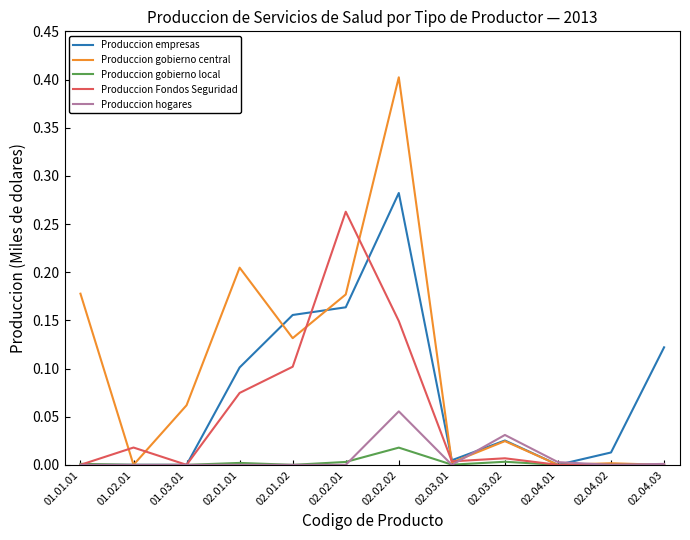

Which series ends up on top after the final intersection of Produccion empresas and Produccion gobierno central?

Produccion empresas